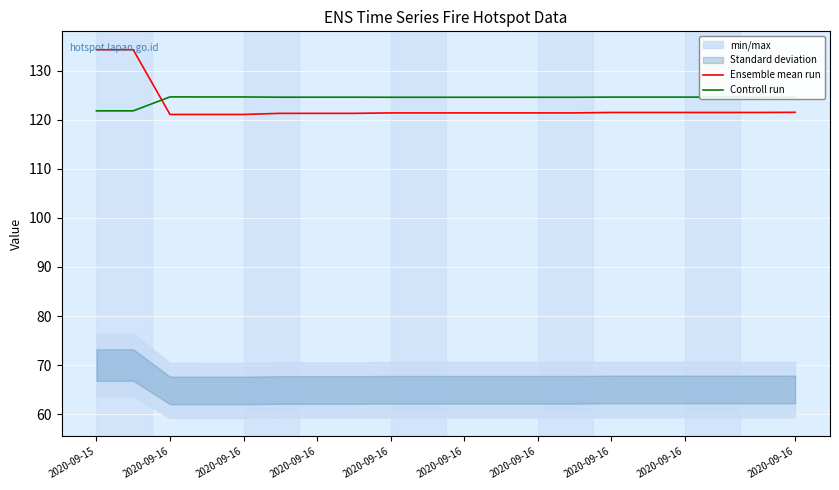

Between 2020-09-16 and 11, which series saw the biggest shift?

Ensemble mean run